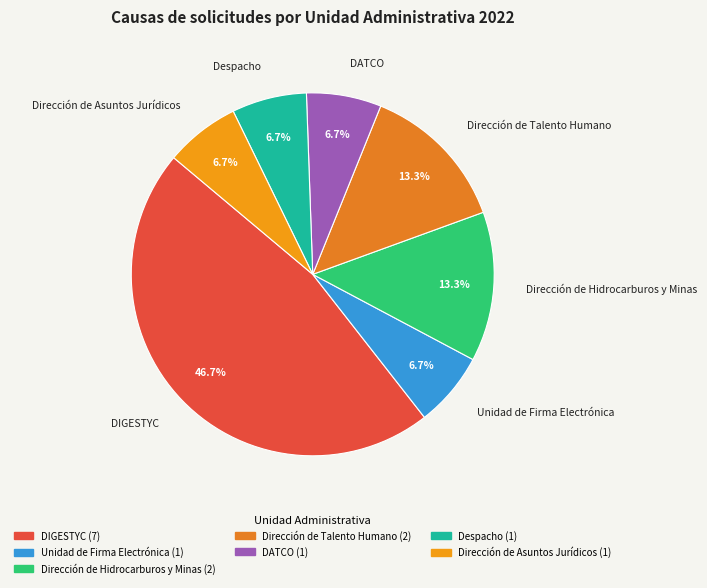

To the nearest percent, what is the average slice percentage?

14%